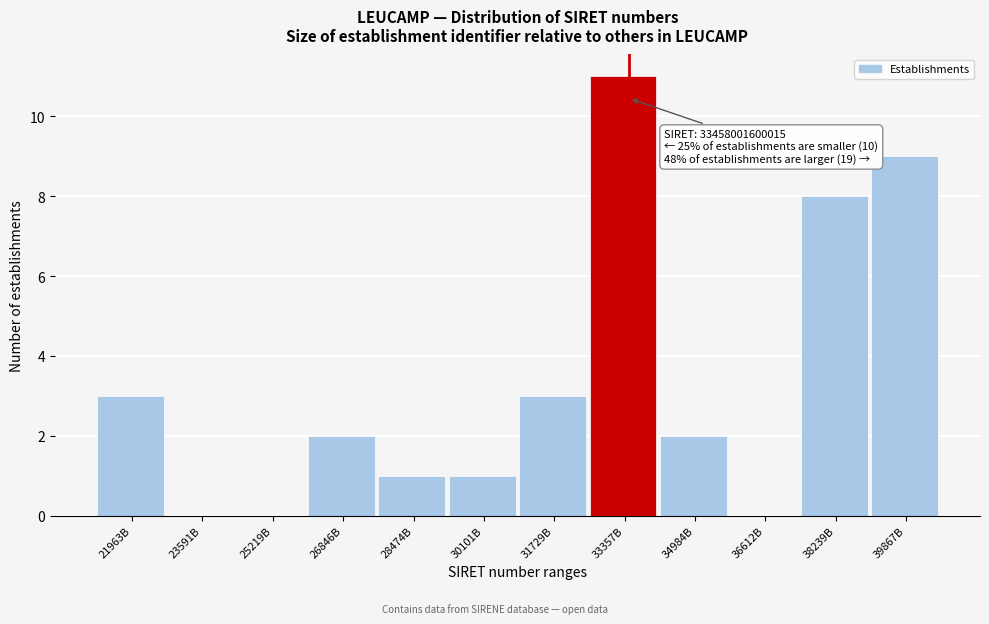

Reading left to right, transcribe all the data shown in this chart.

21963B=3	23591B=0	25219B=0	26846B=2	28474B=1	30101B=1	31729B=3	33357B=11	34984B=2	36612B=0	38239B=8	39867B=9